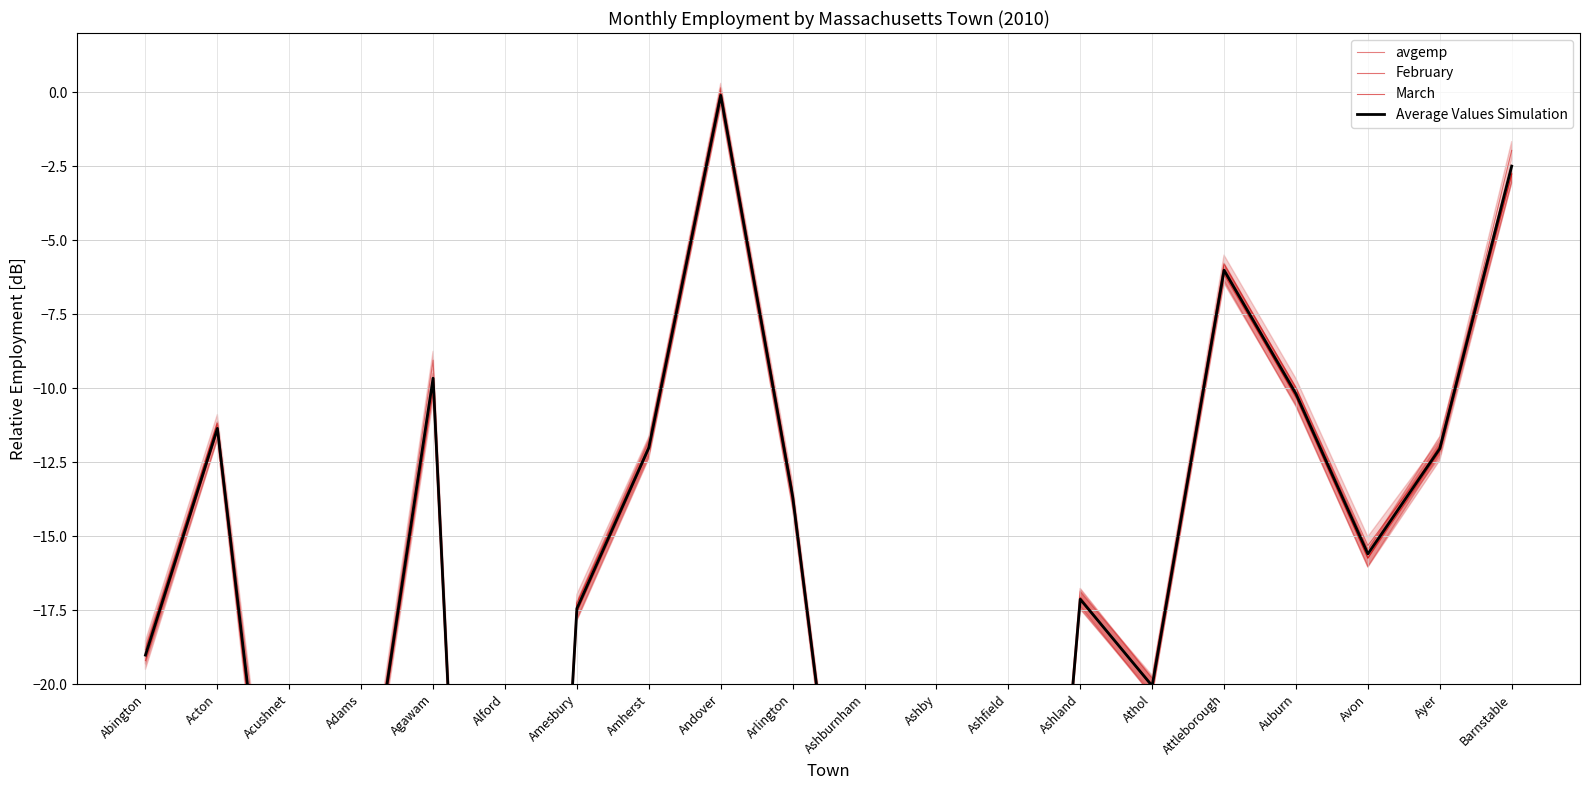

What is the difference between the second highest and second lowest values in the Average Values Simulation series?

42.9